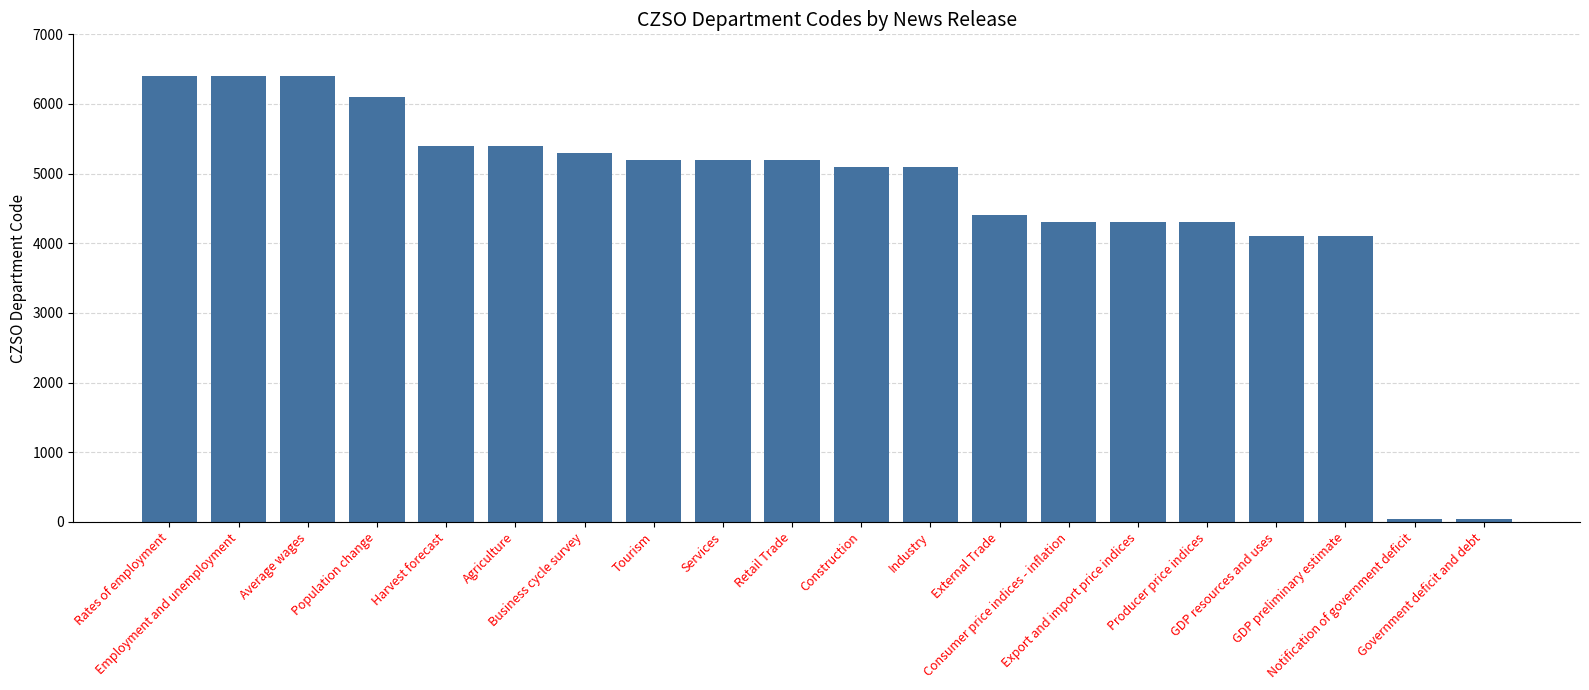

What is the difference between the second highest and second lowest values?

6360